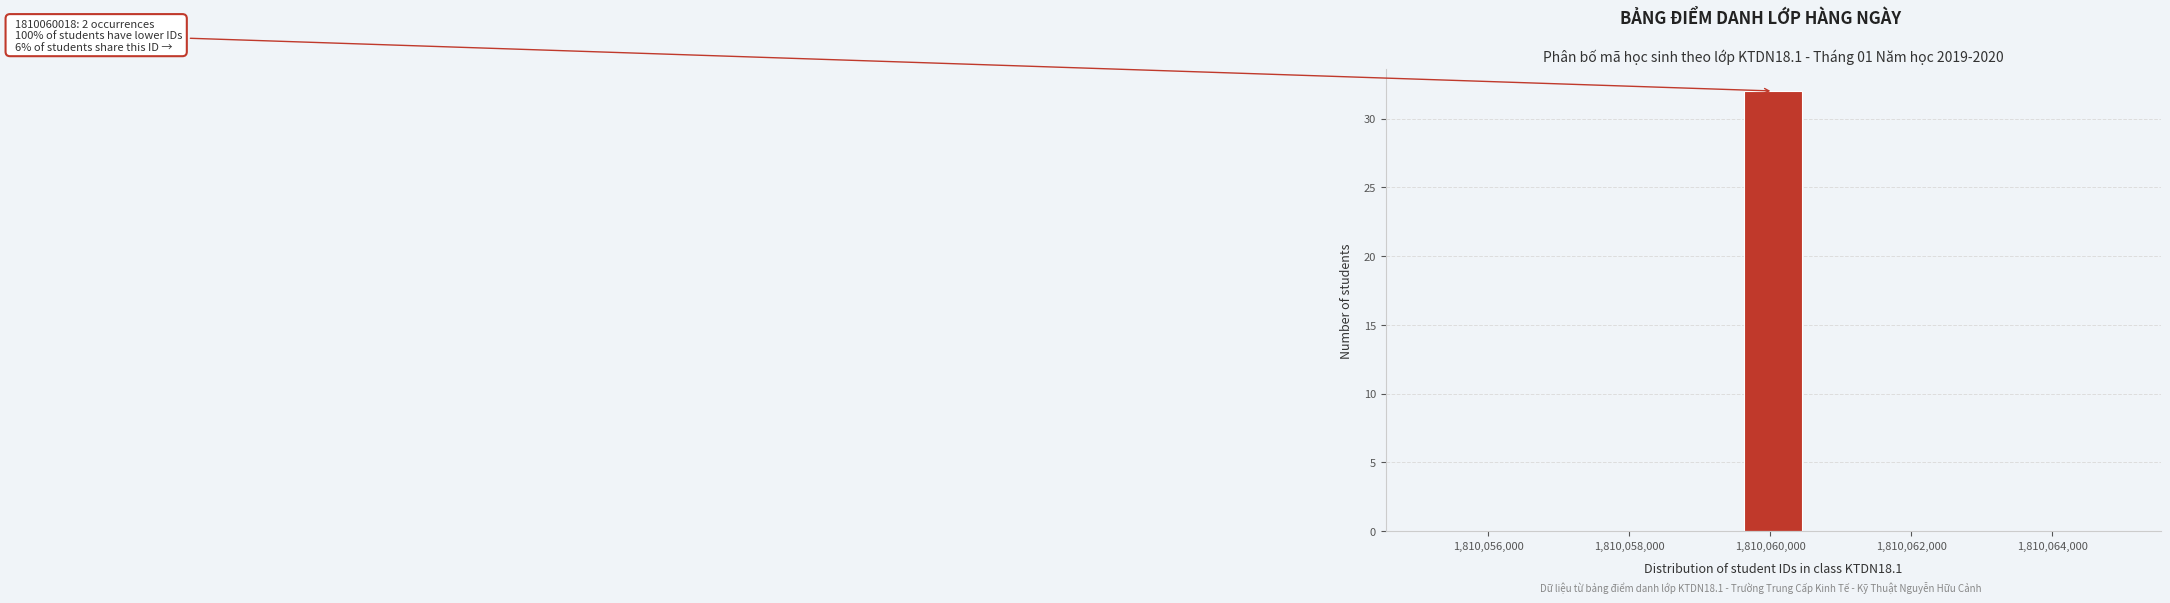

Which range on the x-axis has the tallest bar?

1810059600 to 1810060400